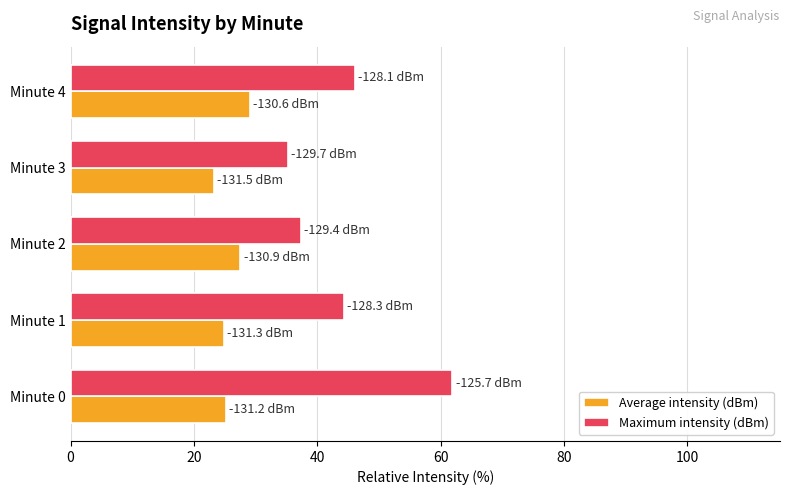

How many categories are shown in the chart?

5